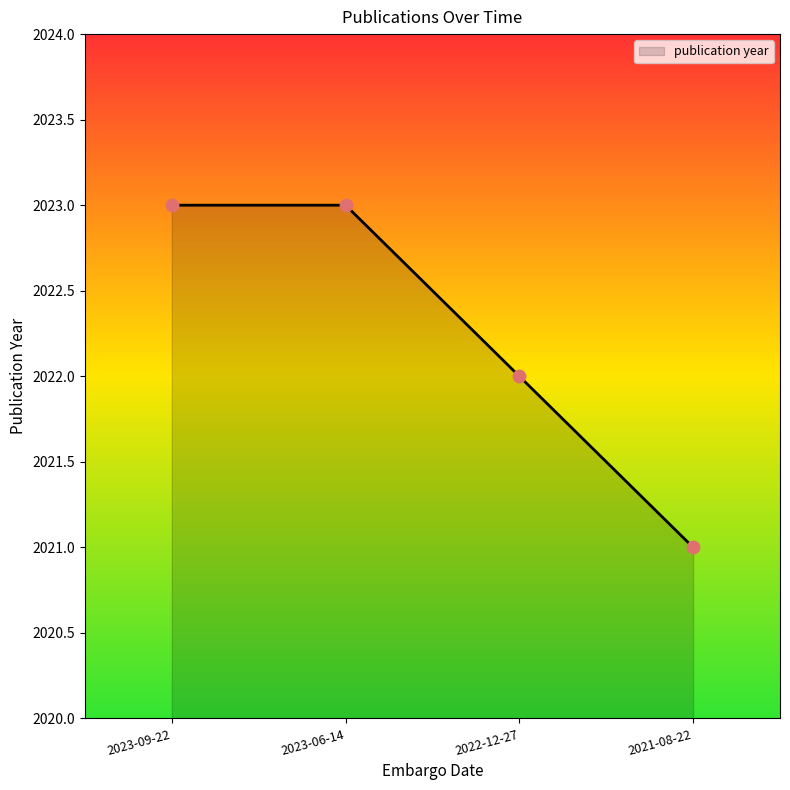

What is the ratio of the value at 2021-08-22 to the value at 2022-12-27?

1.0